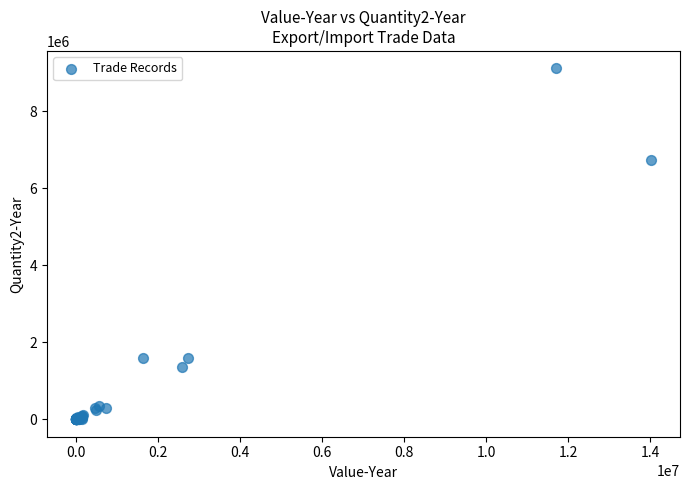

What Y value in the scatter plot is closest to 4553754?

6725892